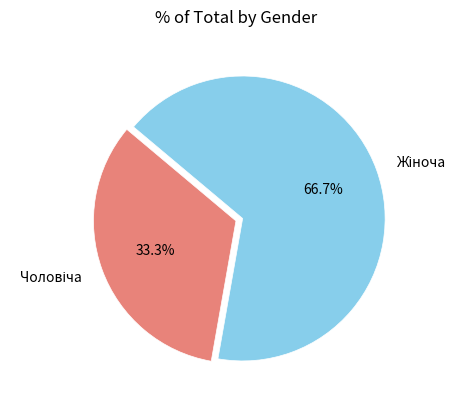

How many segments does this pie chart have?

2